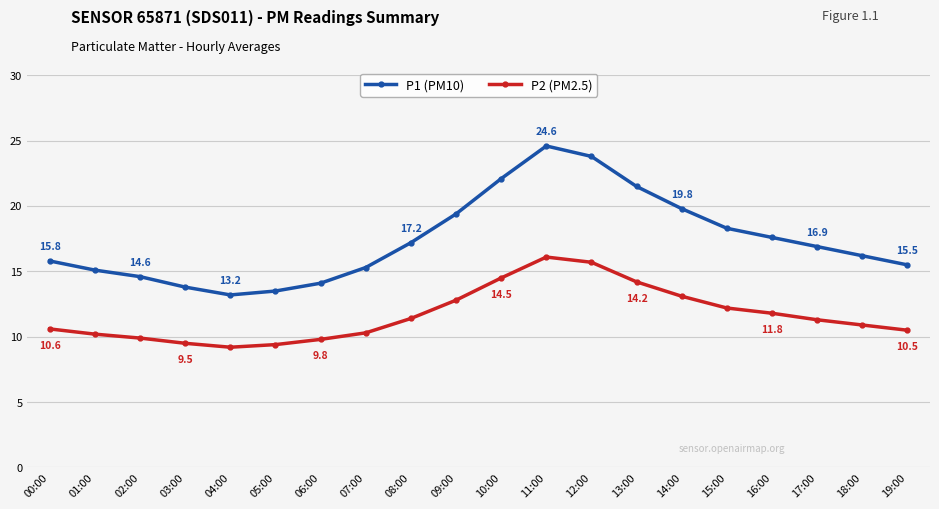

Count the number of categories in the chart.

20